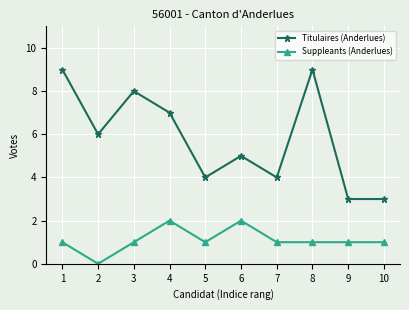

What is the difference between the maximum and minimum values in the Titulaires (Anderlues) series?

6